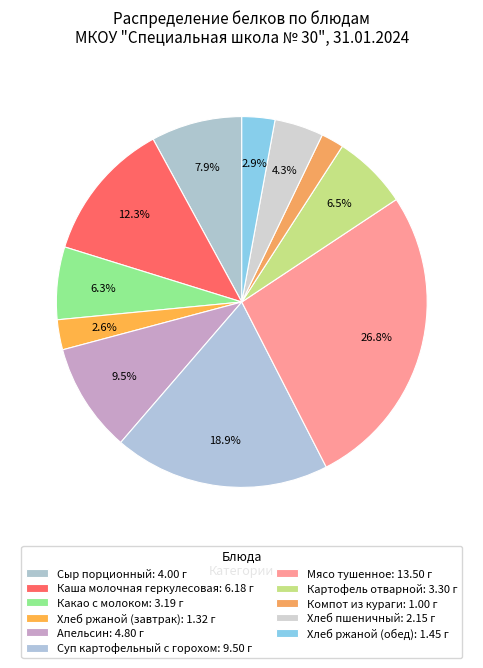

Count the number of slices in the pie.

11